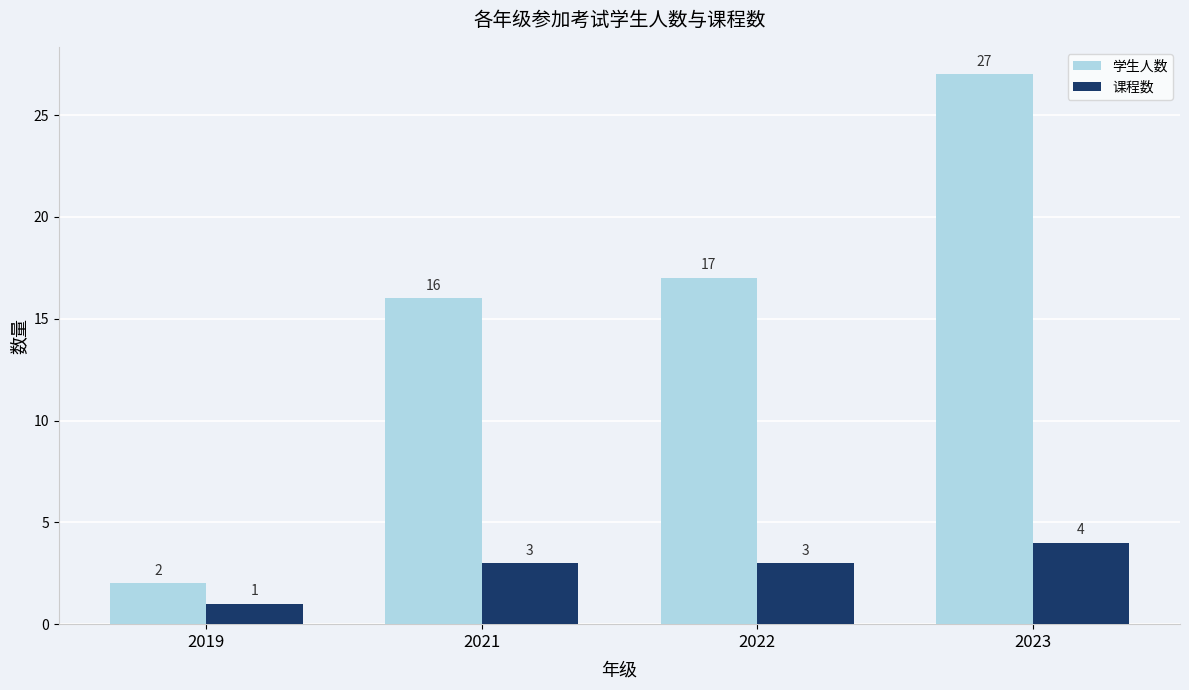

What is the difference between the maximum and second lowest values in the 课程数 series?

1